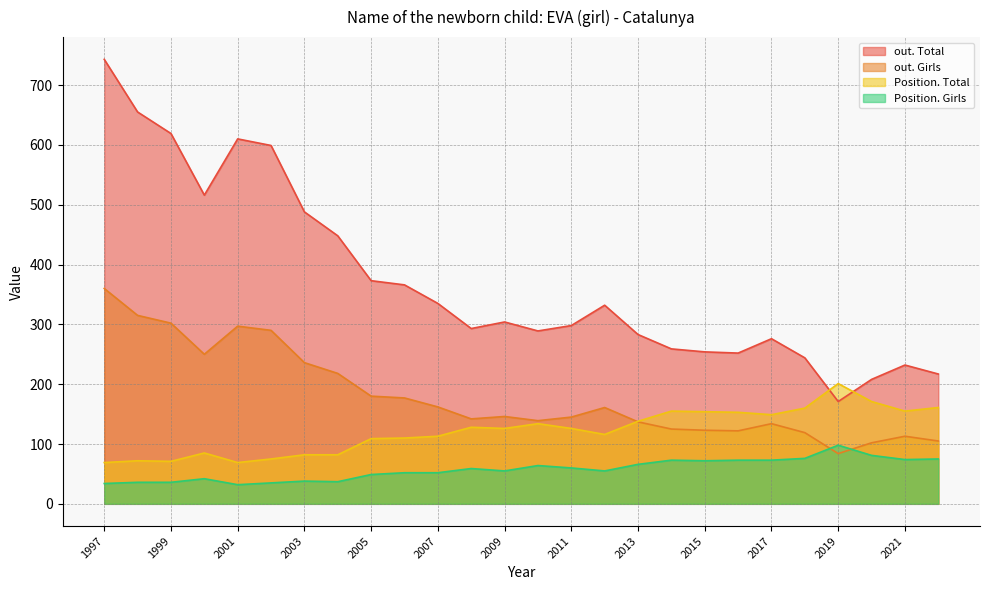

What is the difference between the maximum and minimum values in the Position. Total series?

132